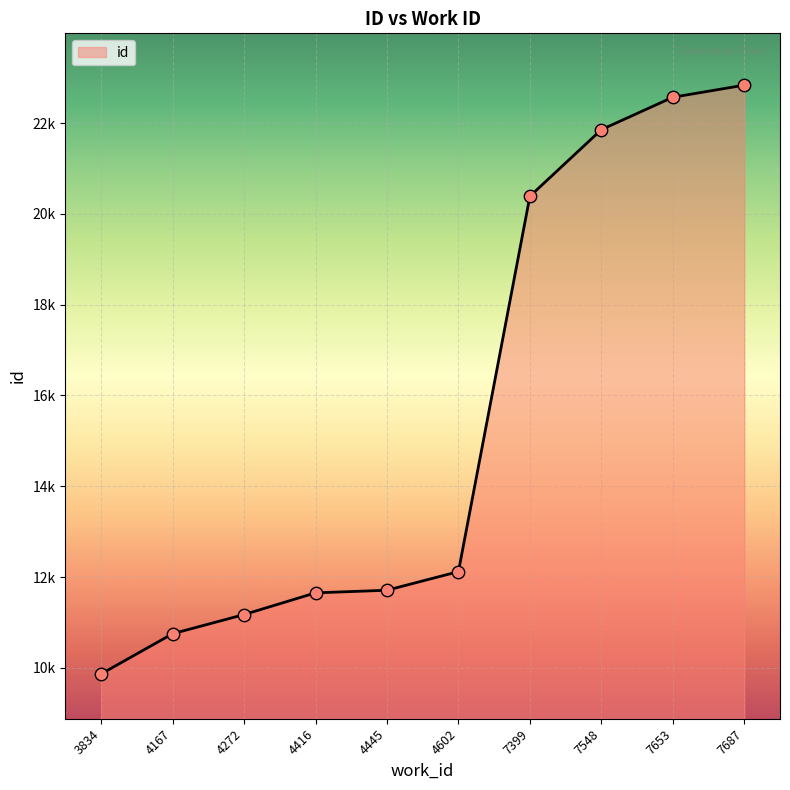

What is the change in value from 4167 to 7687?

+12083